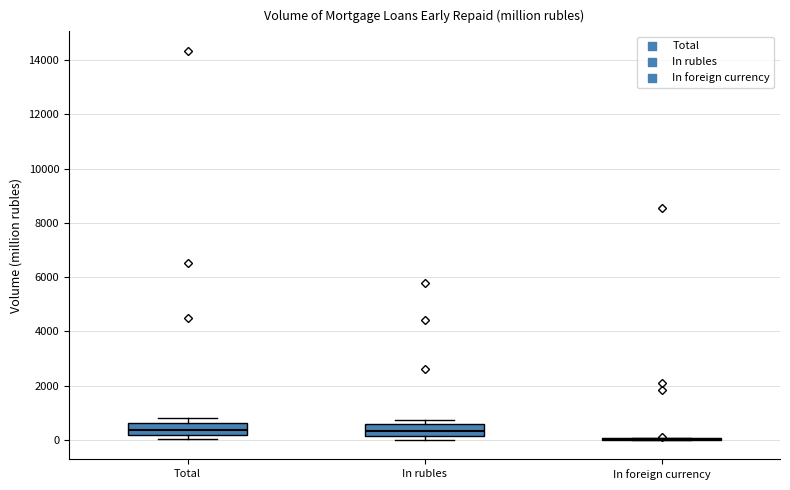

Reading left to right, transcribe this box plot: for each box, give where its median line is, the range the box spans, and where its two whiskers end, as read against the y-axis. The values are not printed on the chart, so give them approximately, as read against the axis.

Total: median 400, box 200 to 600, whiskers 0 to 800
In rubles: median 400, box 200 to 600, whiskers 0 to 800
In foreign currency: box collapsed to a line at 0, whiskers 0 to 0